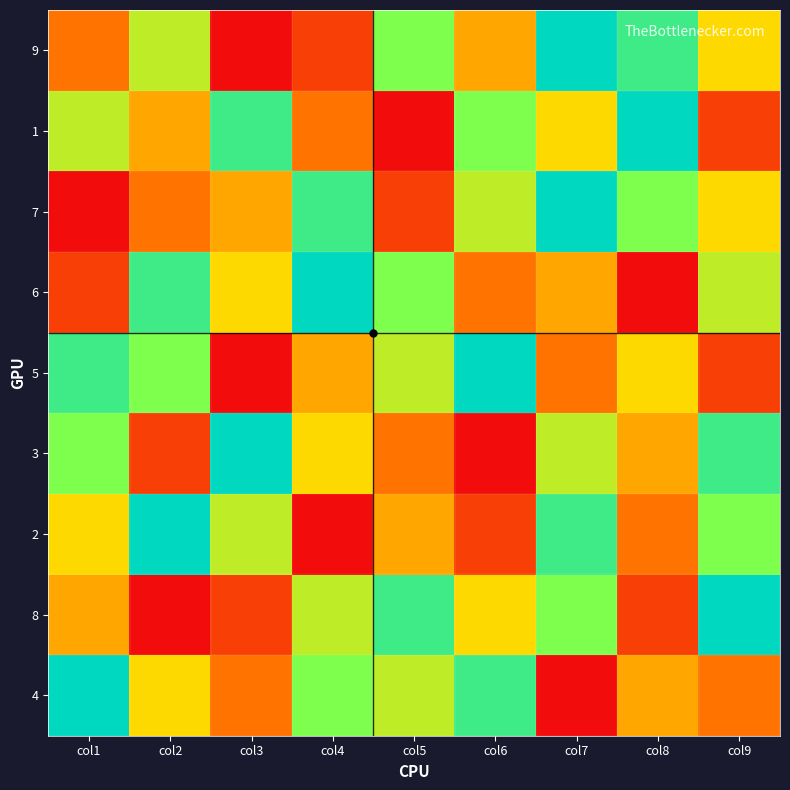

List the series in order of their peak value, highest first.

9, 1, 7, 6, 5, 3, 2, 8, 4